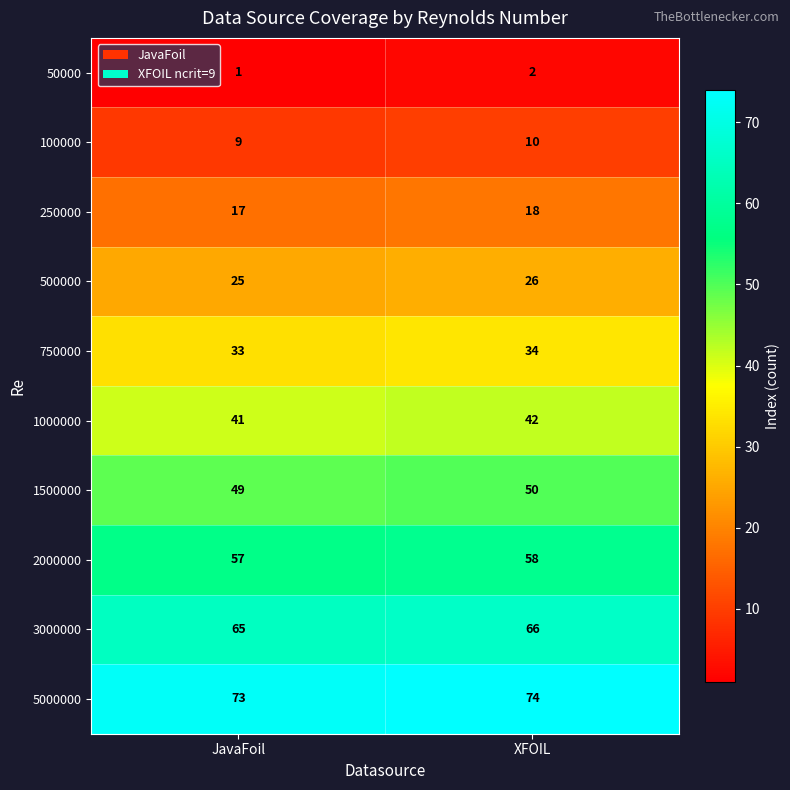

Rank the series by their maximum value, from lowest to highest.

50000, 100000, 250000, 500000, 750000, 1000000, 1500000, 2000000, 3000000, 5000000